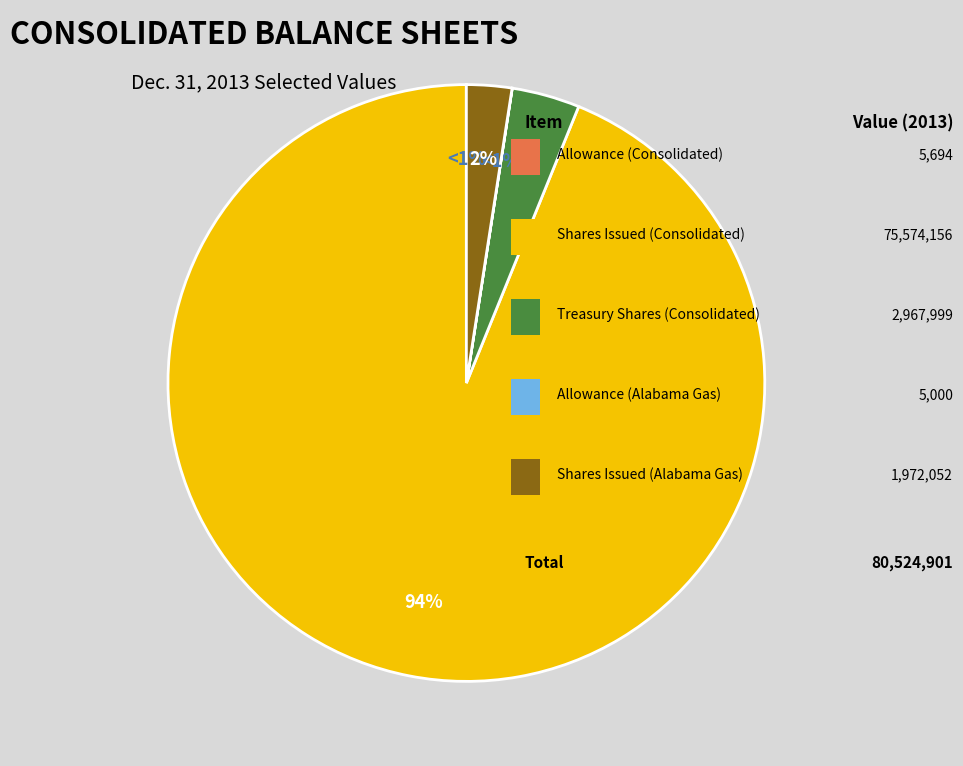

What is the largest slice in the pie chart?

Common stock, shares issued (Consolidated)